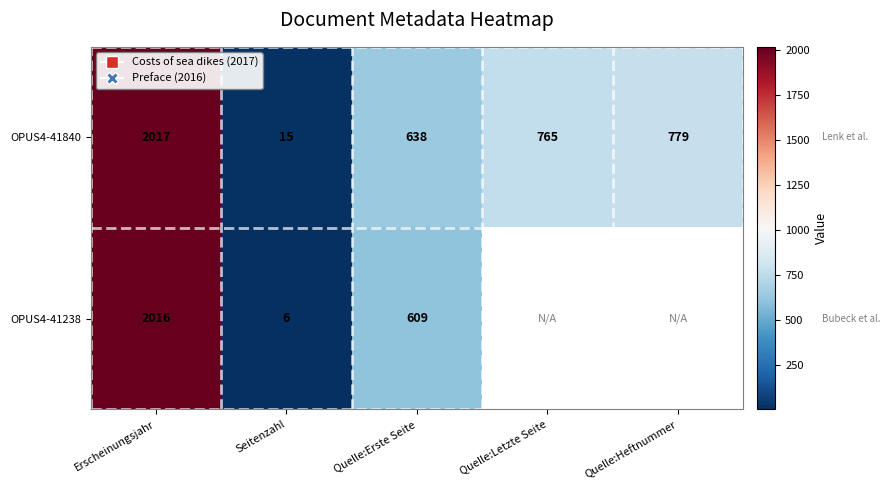

Is it true that OPUS4-41840 equals 15 at Seitenzahl?

True